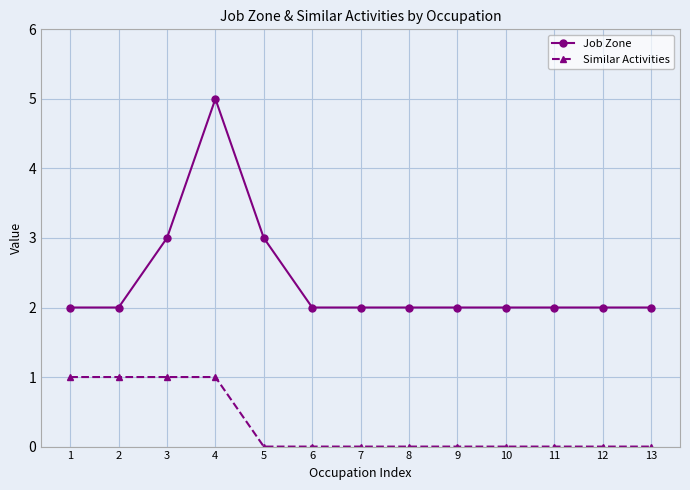

True or false: Job Zone and Similar Activities cross at least once.

False